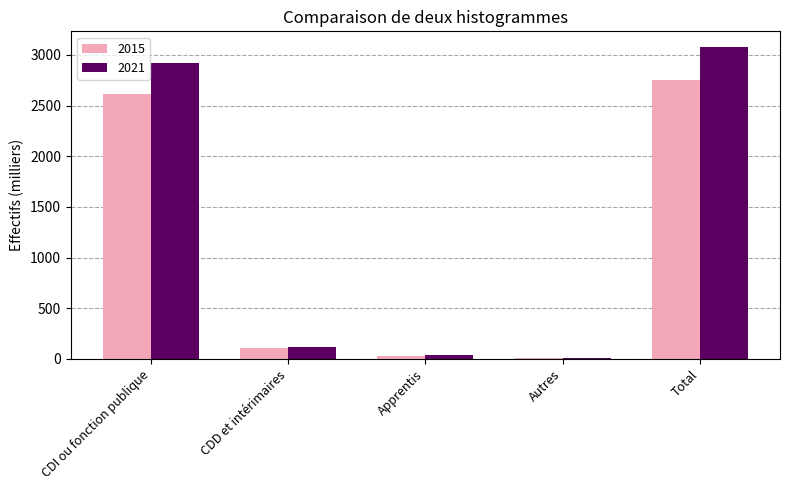

How many series are shown in this chart?

2